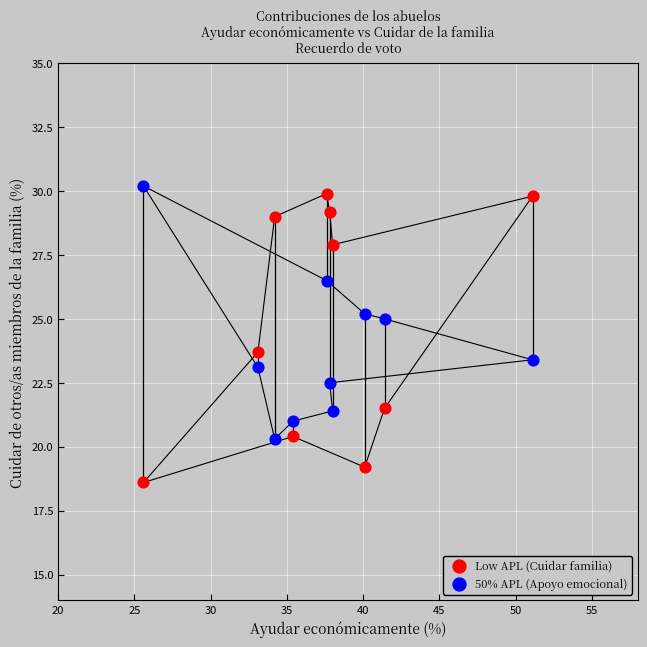

Across all data points, what is the range of X values (max minus min)?

25.5